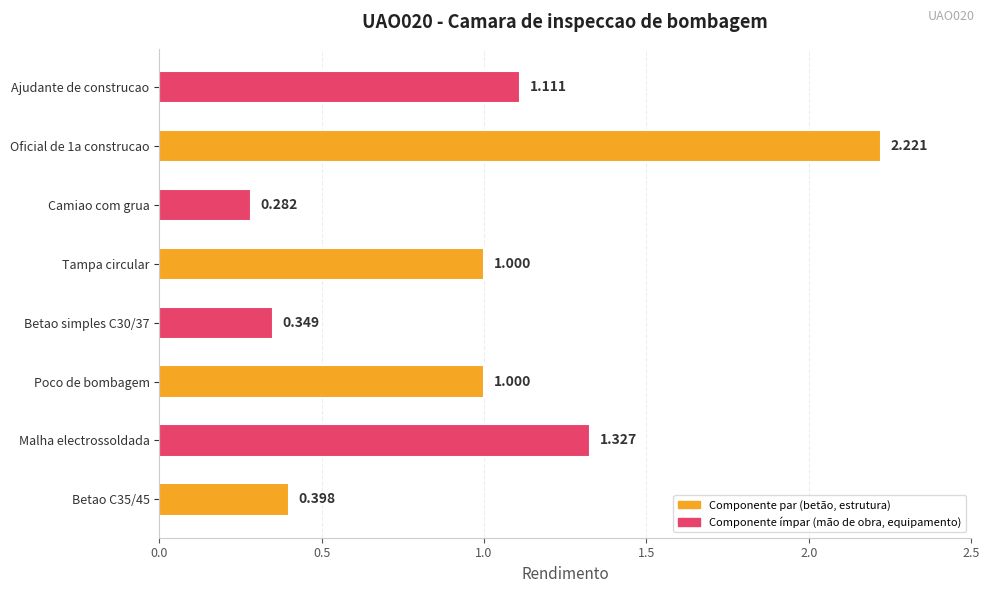

Between Tampa circular and Camiao com grua, which is larger?

Tampa circular